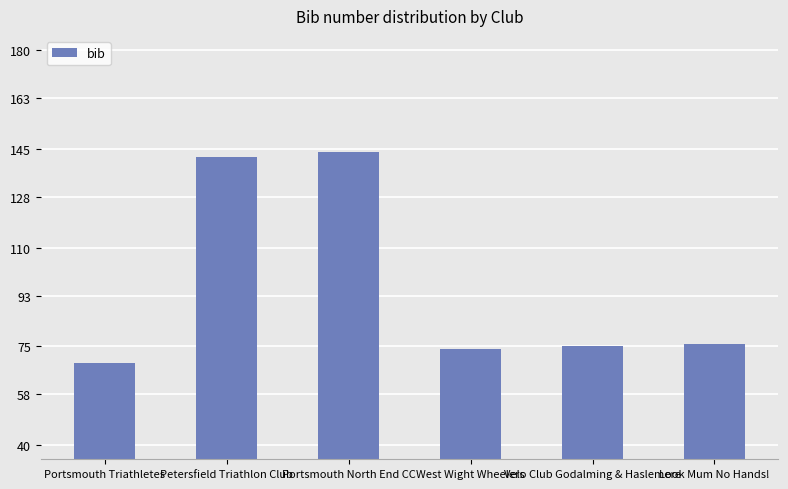

What is the greatest value displayed?

144